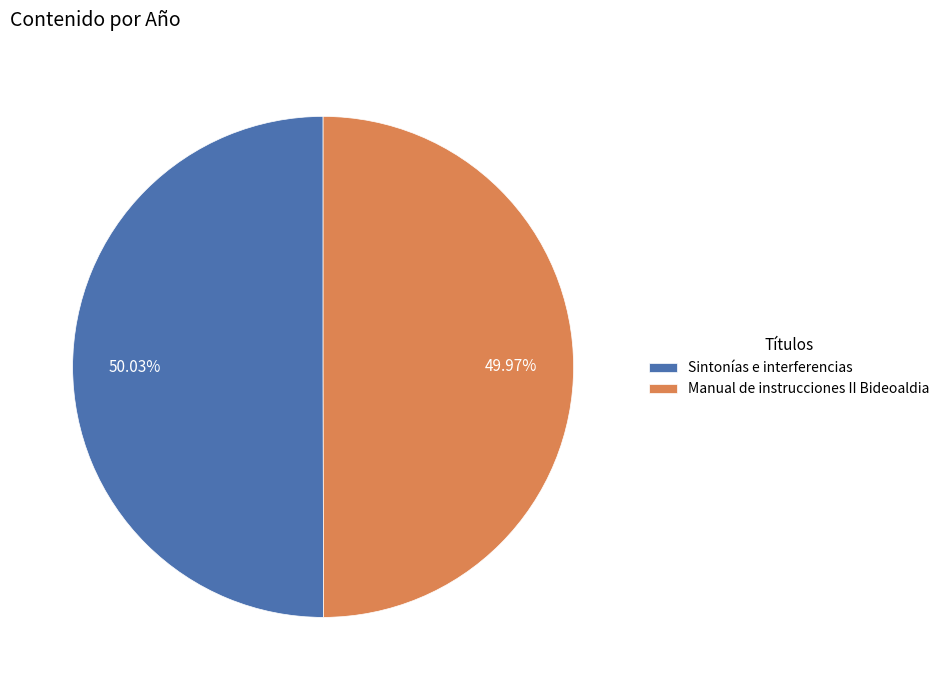

To the nearest percent, what portion does Sintonías e interferencias represent?

50%